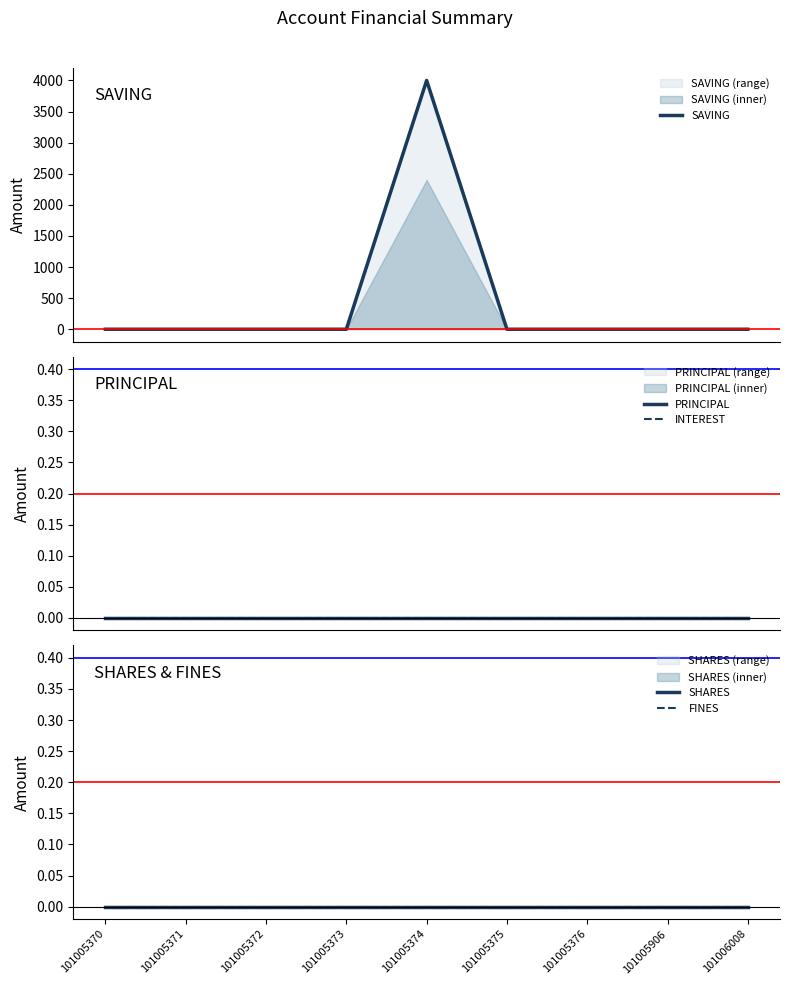

How many lines are shown in the chart?

5